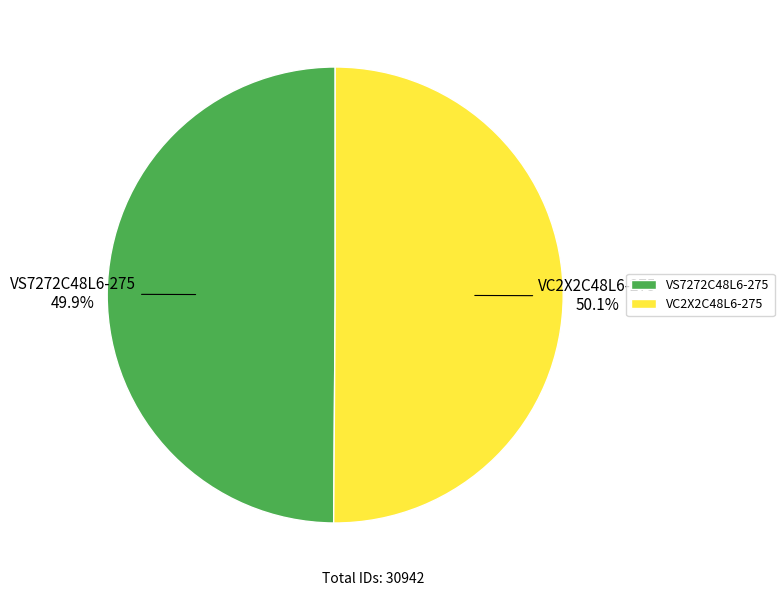

Combined, do VC2X2C48L6-275 and VS7272C48L6-275 account for over 50%?

Yes